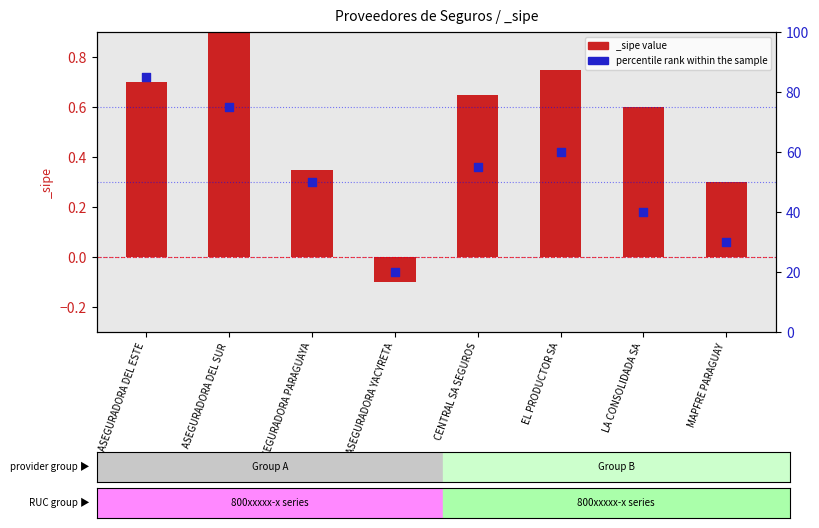

Between LA CONSOLIDADA SA and CENTRAL SA SEGUROS, which is larger?

CENTRAL SA SEGUROS